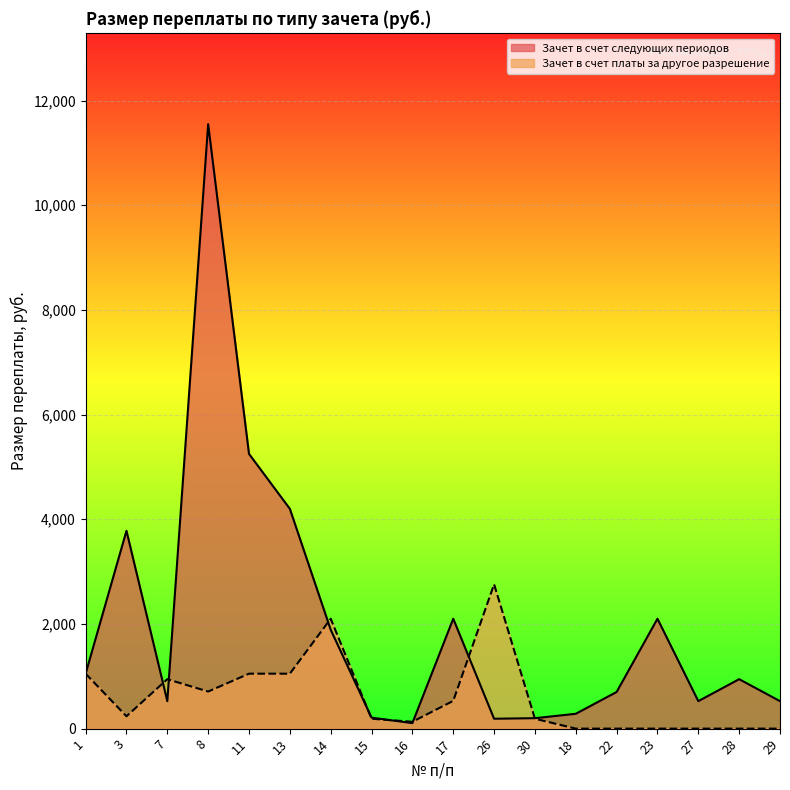

True or false: Зачет в счет платы за другое разрешение has a value of 77.3 at 30.

False